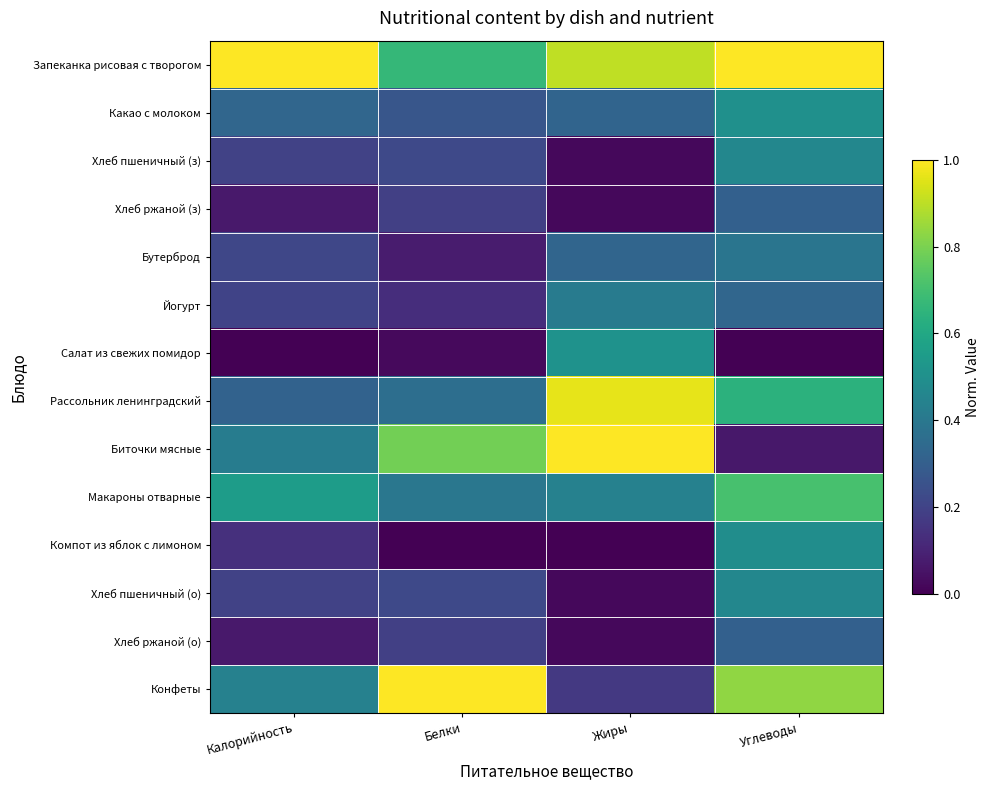

Count the number of data series in this chart.

14